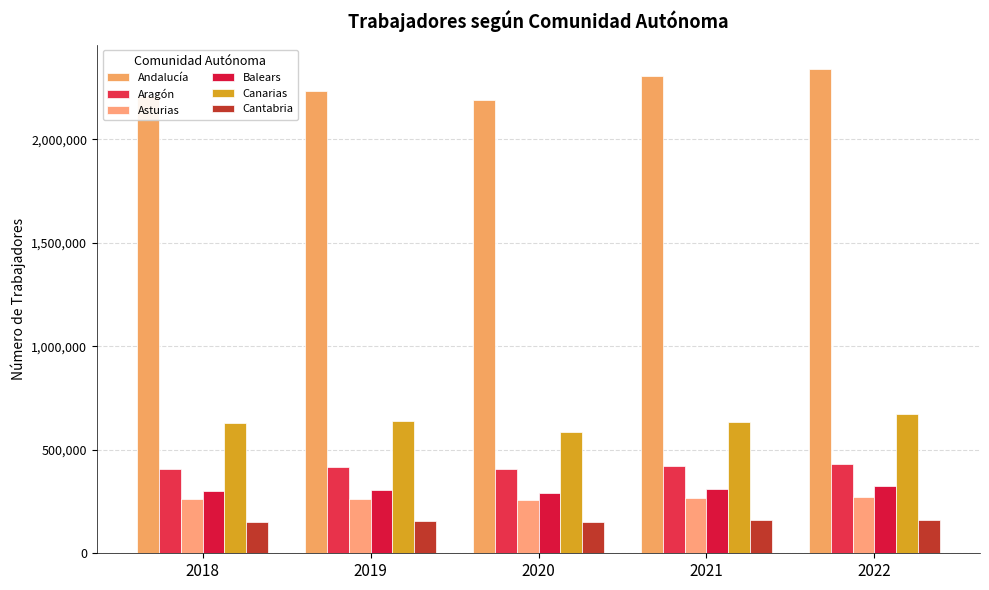

What is the value of the Aragón bar at the 1st from the left?

405927